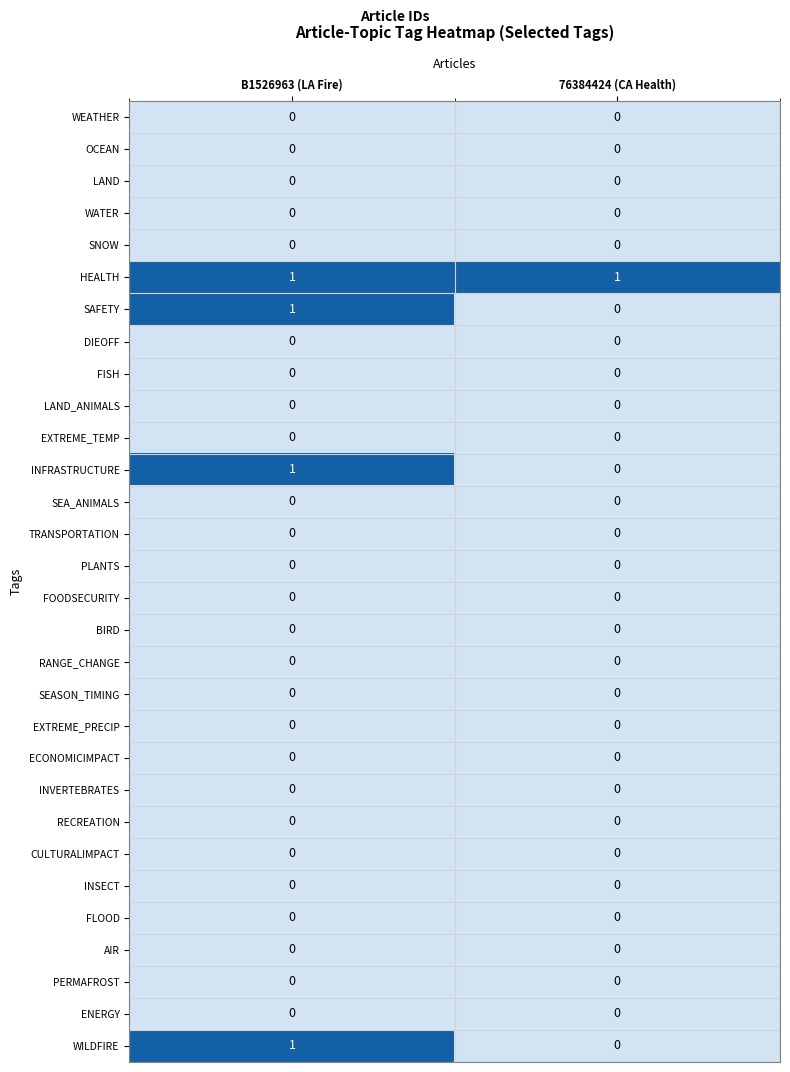

What is the total value across all series at B1526963 (LA Fire)?

4